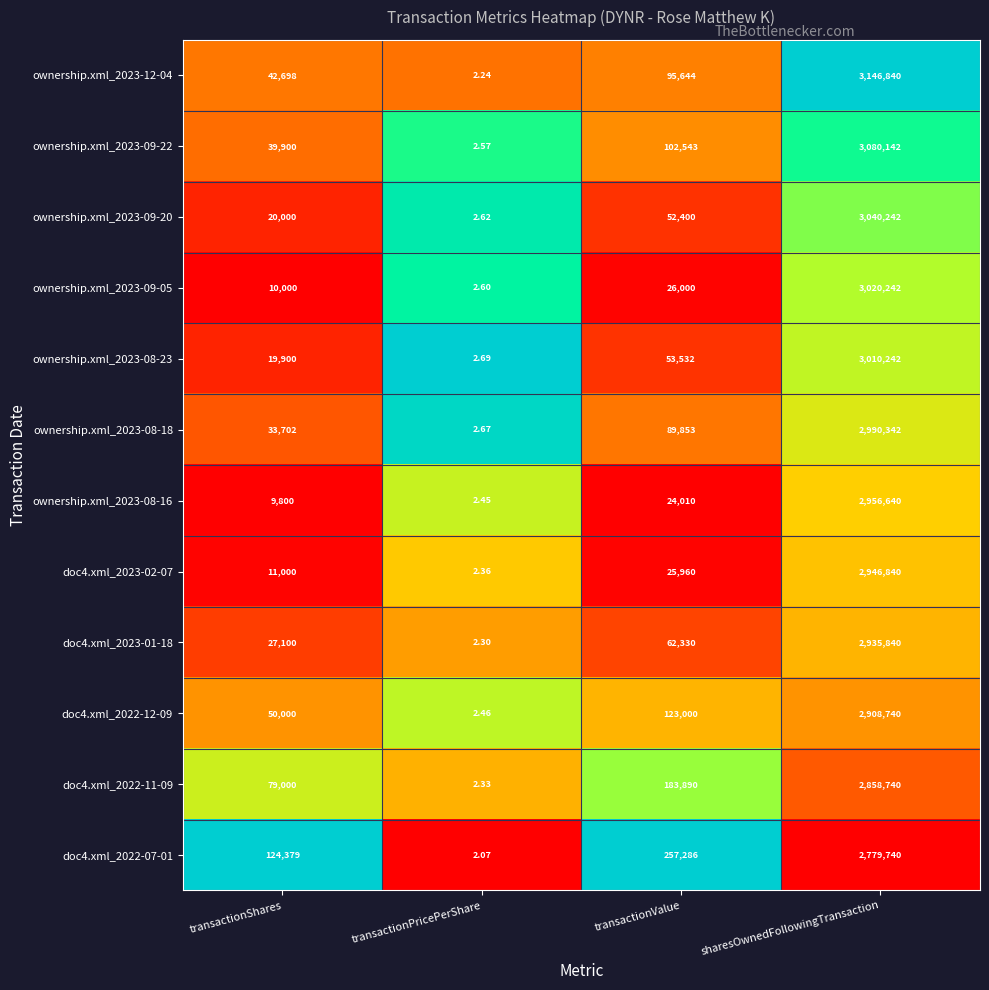

Which label corresponds to the largest value in the chart?

sharesOwnedFollowingTransaction